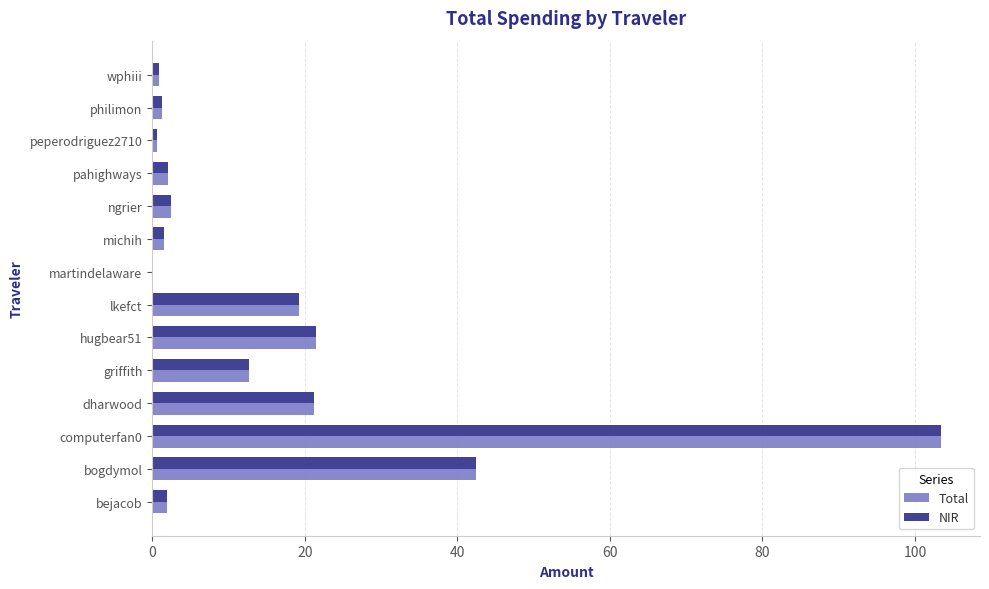

Which category has the highest value across all series?

computerfan0